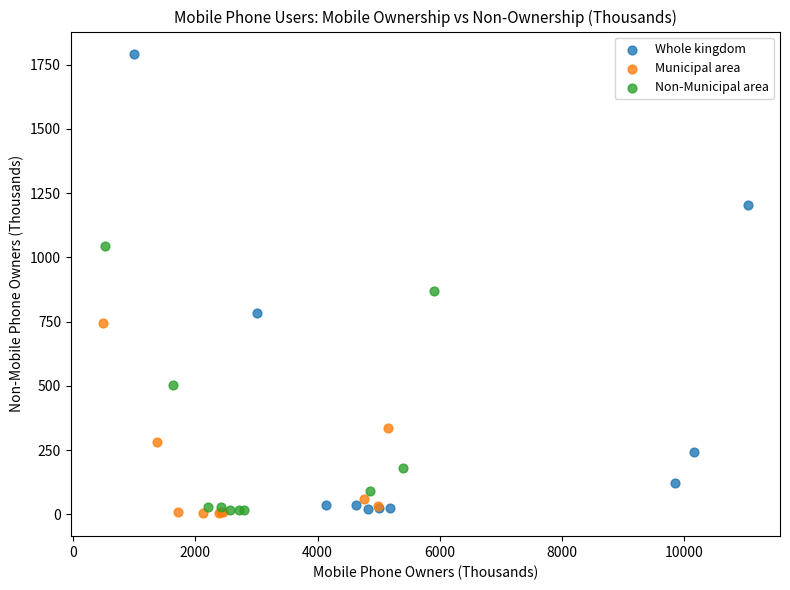

Which series has the largest Y range (max minus min)?

Whole kingdom